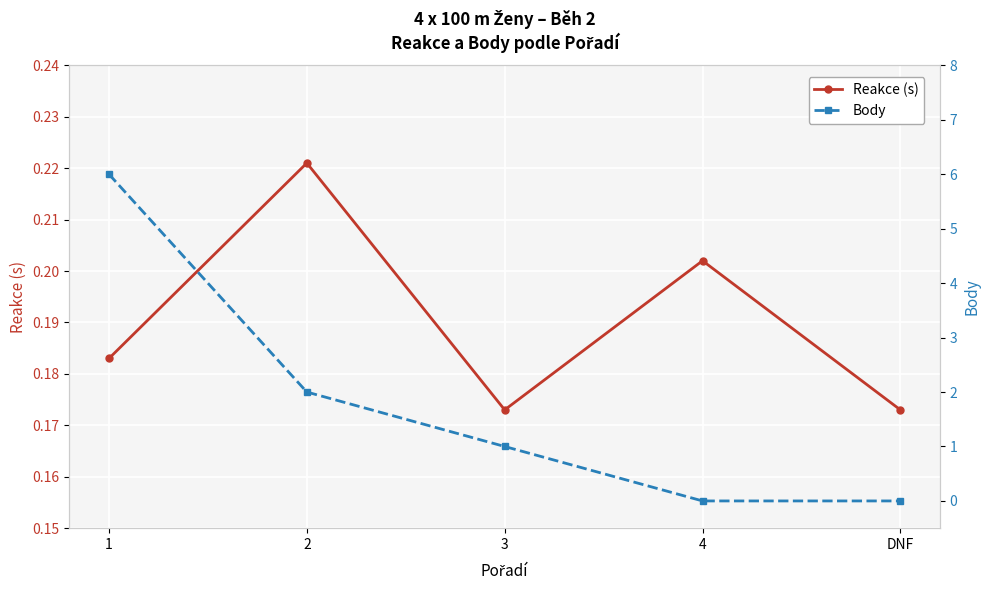

The Reakce (s) series shows 0.2 at 1. True or false?

True